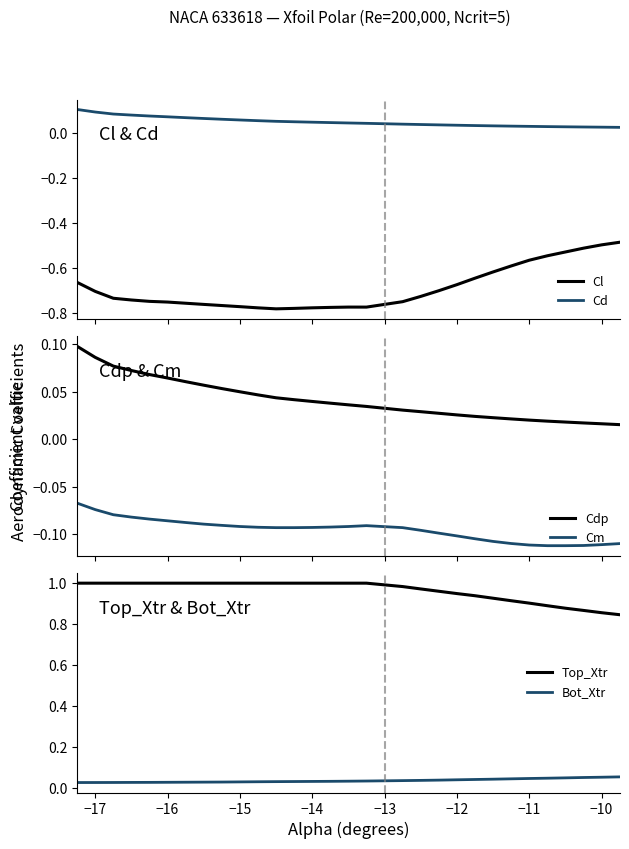

What is the sum of all Cl values?

-20.7